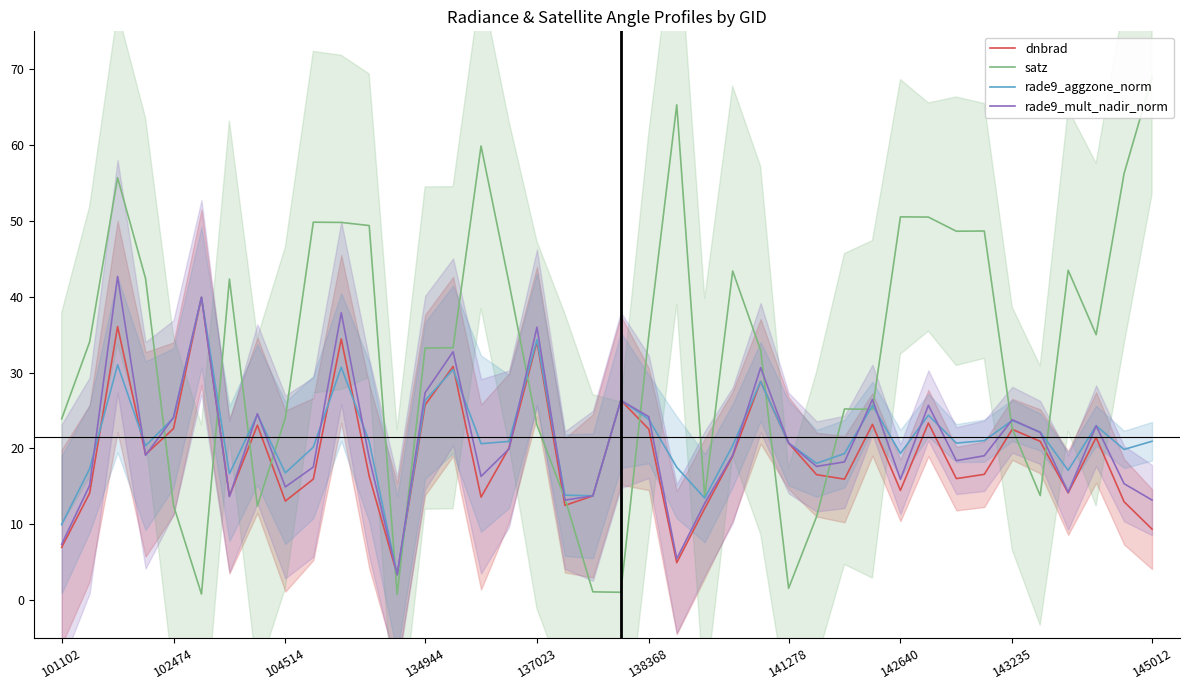

Which series has the largest total across all categories?

satz